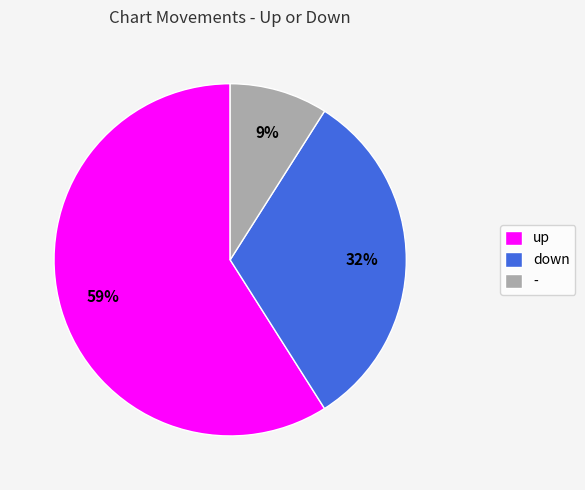

Which has a higher value, up or down?

up